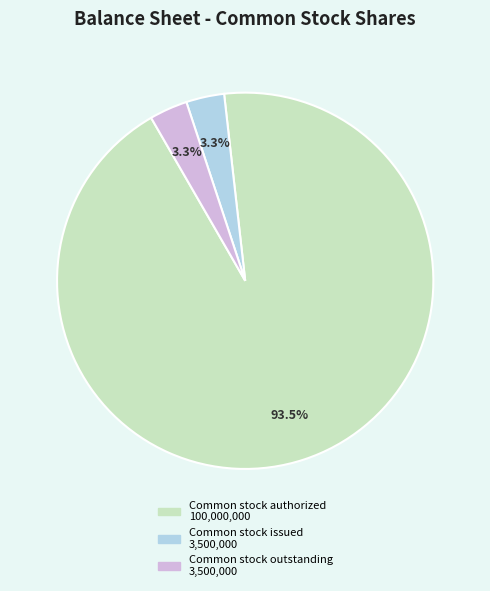

Is the sum of Common stock issued and Common stock outstanding greater than half?

No